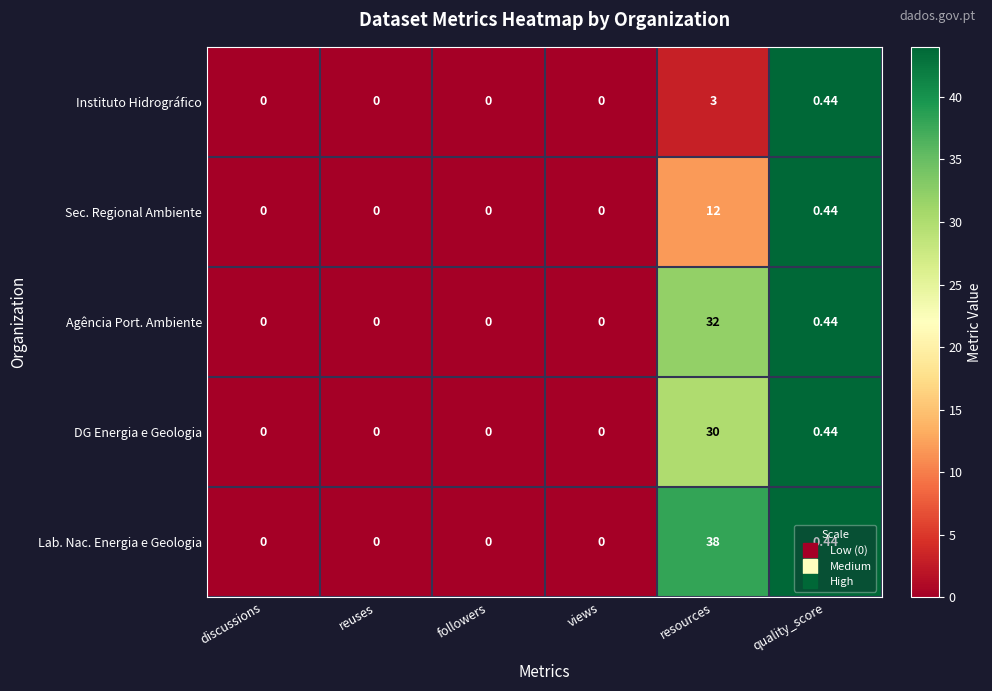

Which series has the largest range (max minus min)?

Lab. Nac. Energia e Geologia